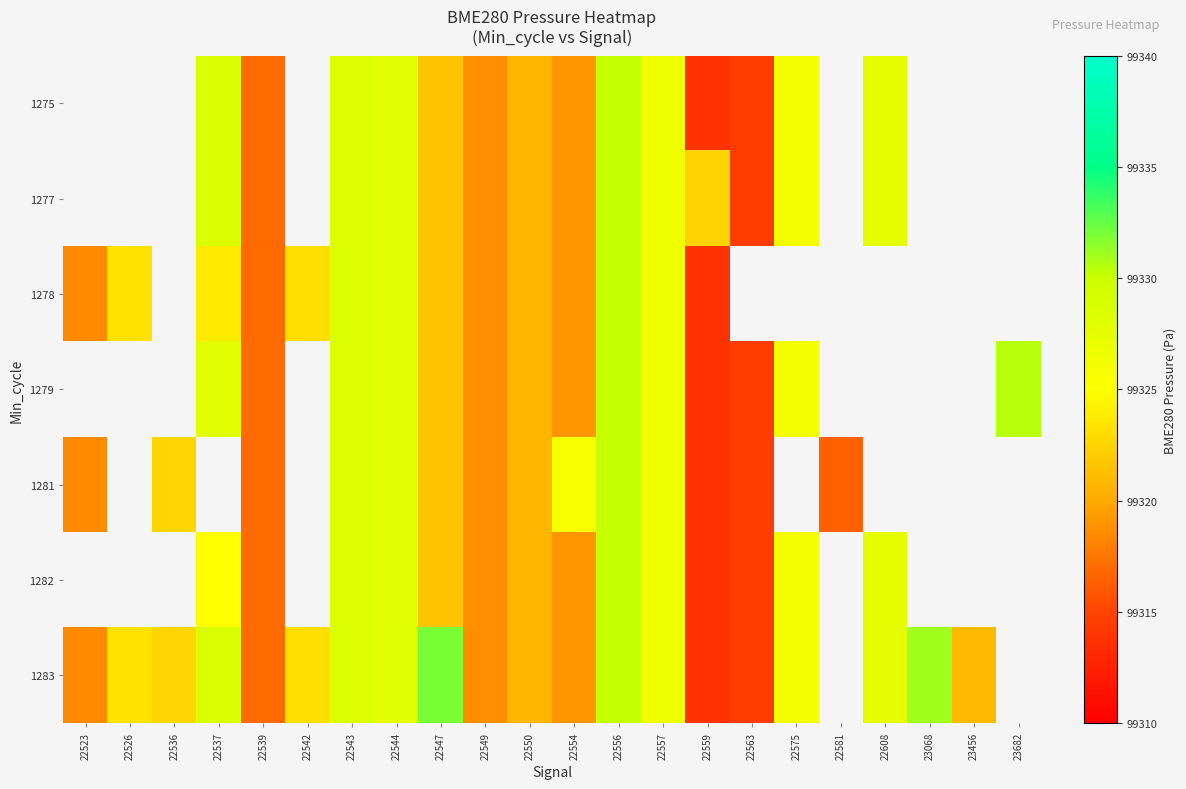

At which category is the sum across all series the highest?

22556